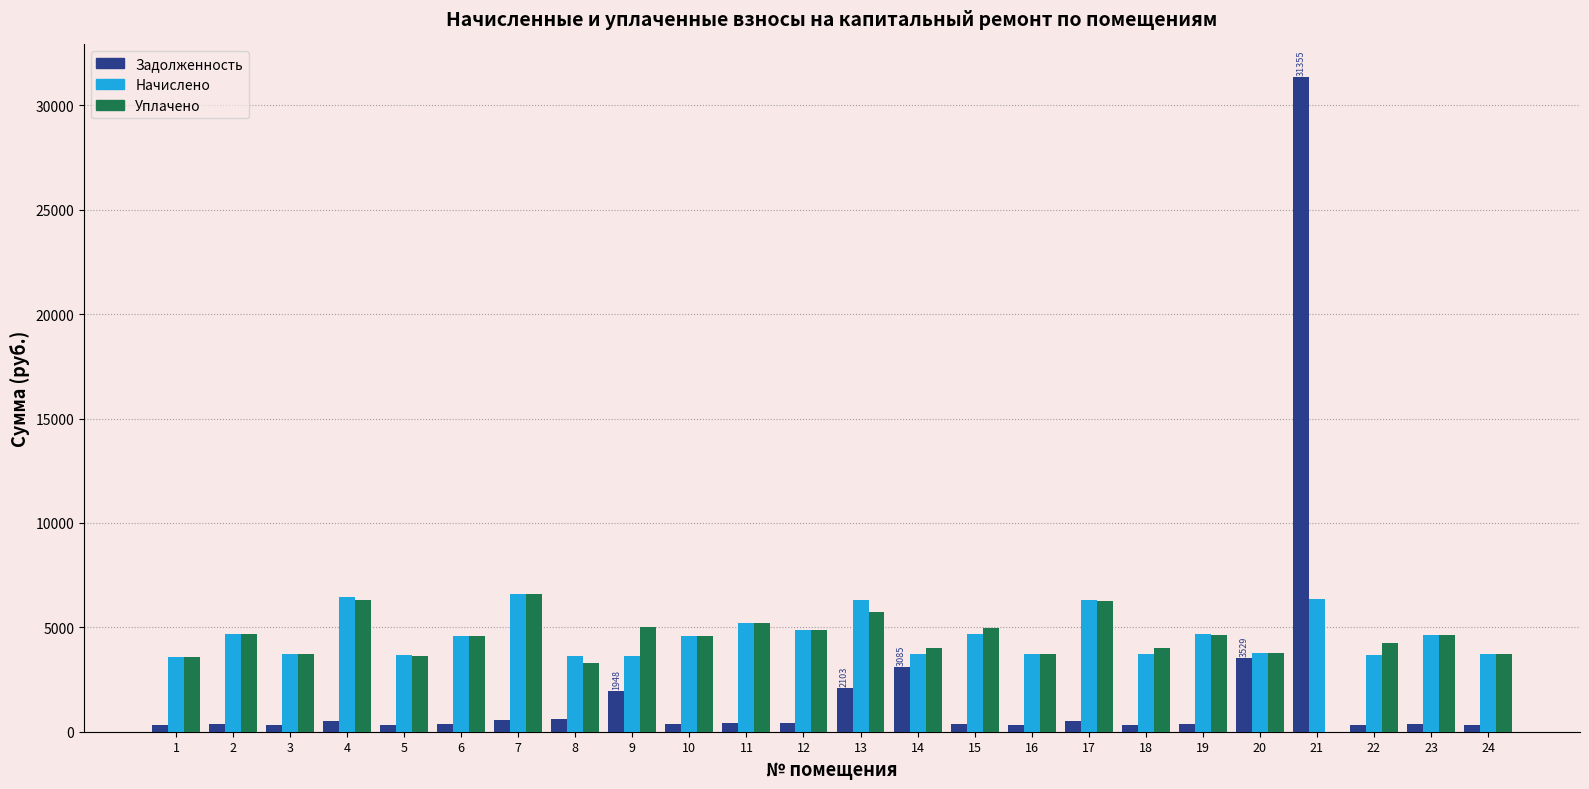

At which category is the sum across all series the highest?

21